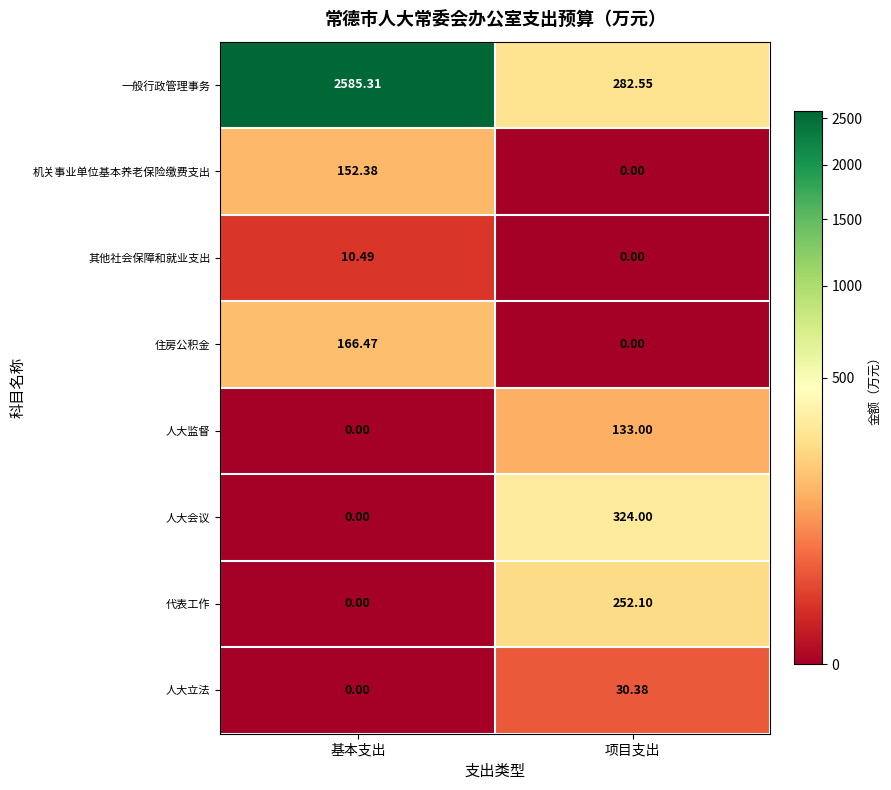

List the labels in order of 人大会议 value, smallest first.

基本支出, 项目支出